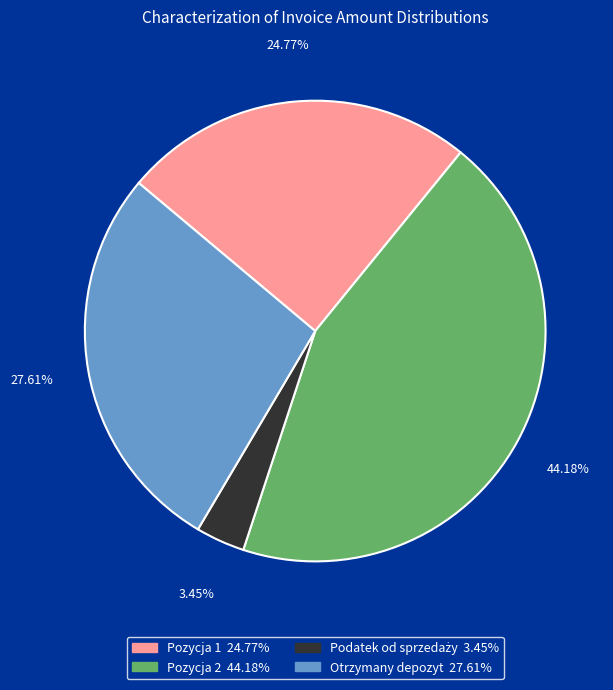

Between Pozycja 2 and Otrzymany depozyt, which is larger?

Pozycja 2